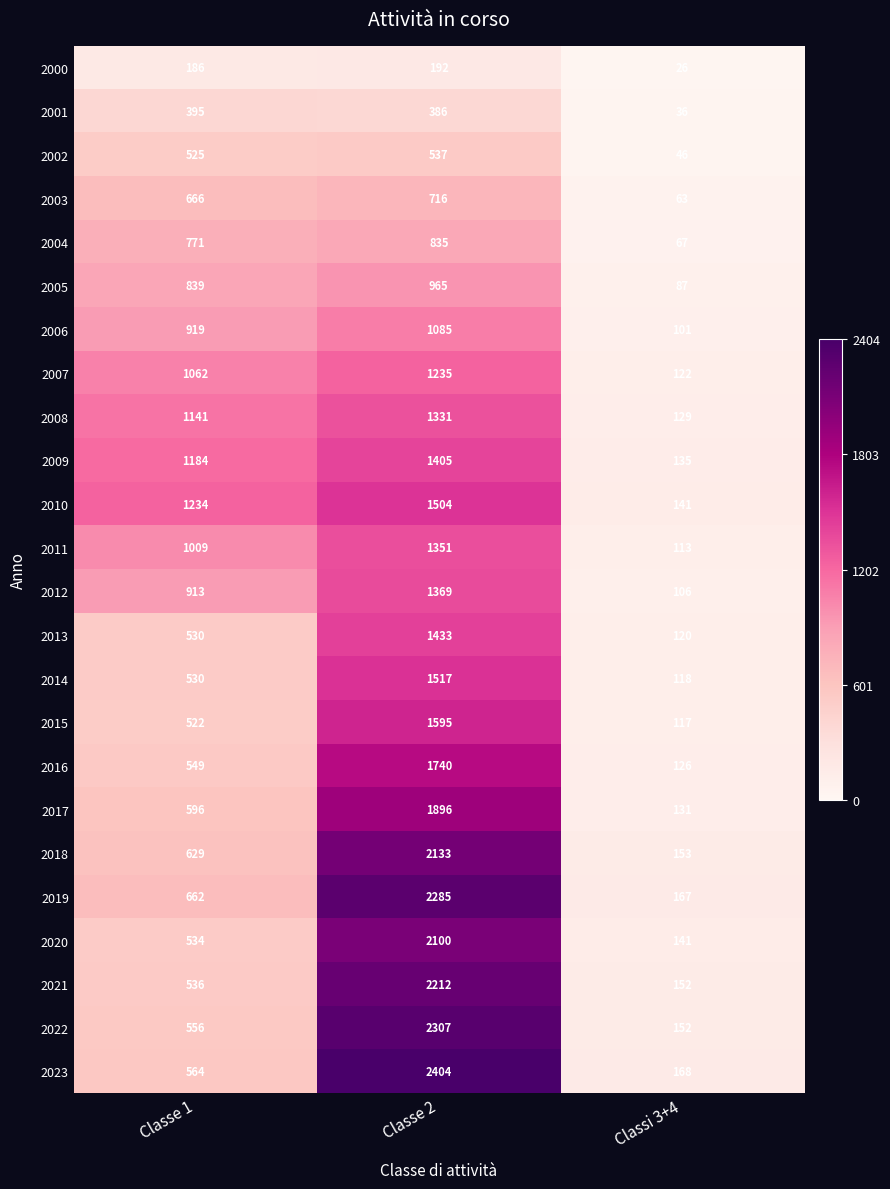

Which series has the largest range (max minus min)?

2023